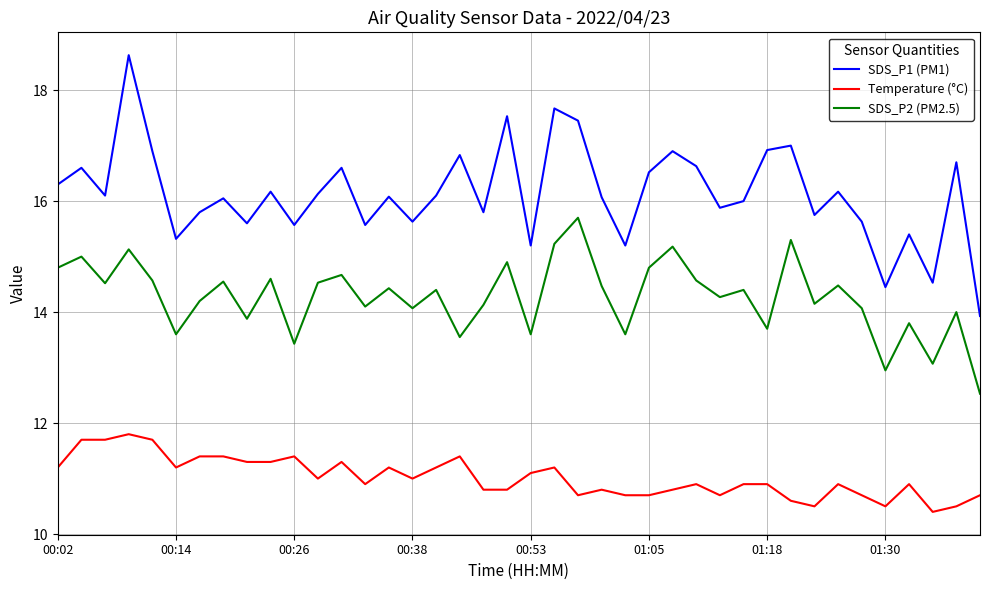

Which series has the largest range (max minus min)?

SDS_P1 (PM1)